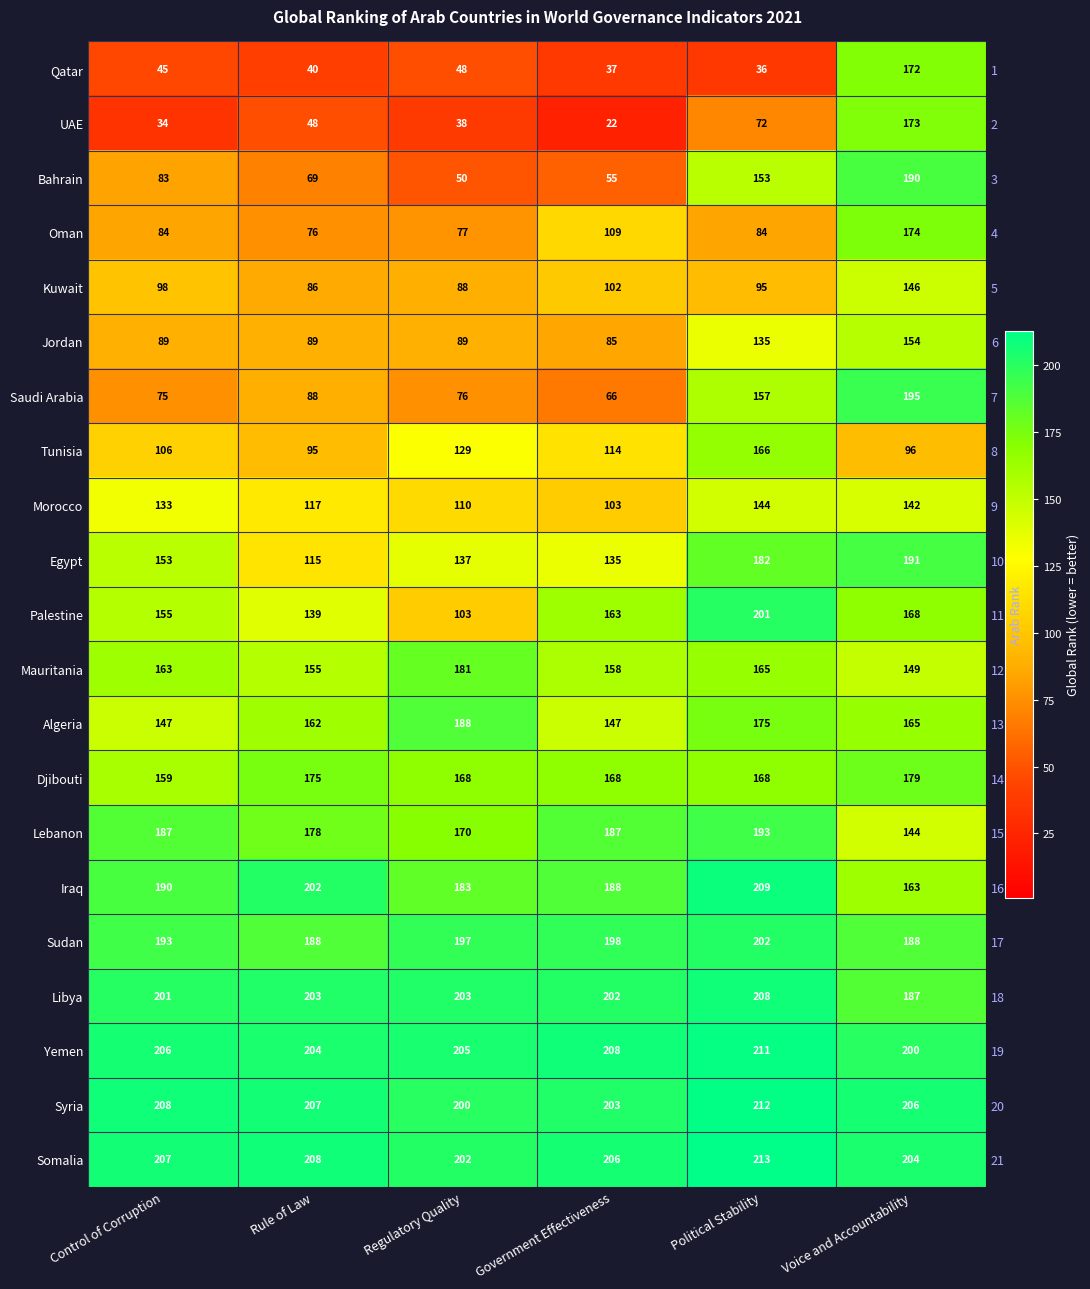

Is it true that Iraq equals 308 at Political Stability?

False